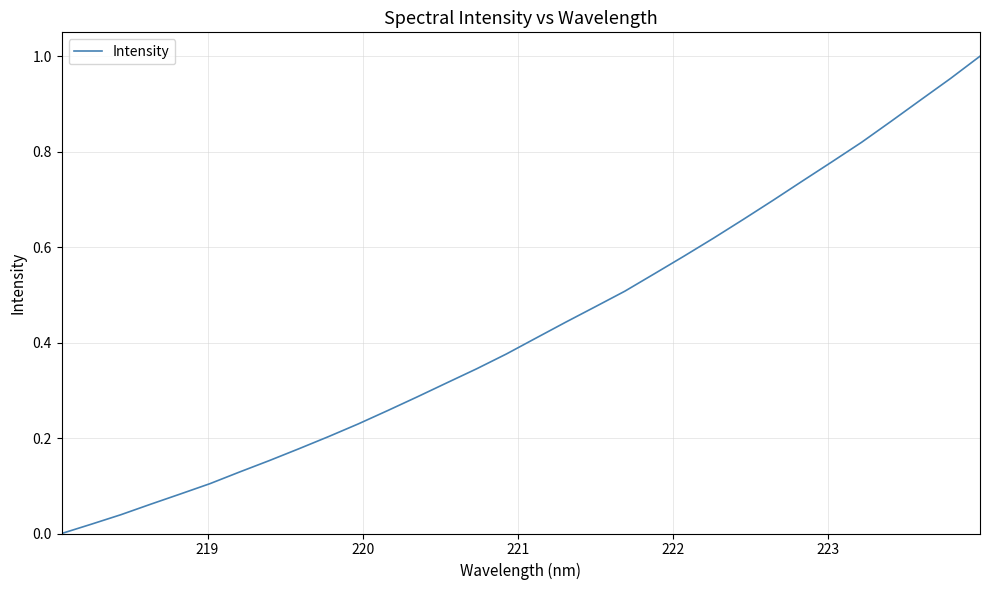

What is the sum of all values?

13.8